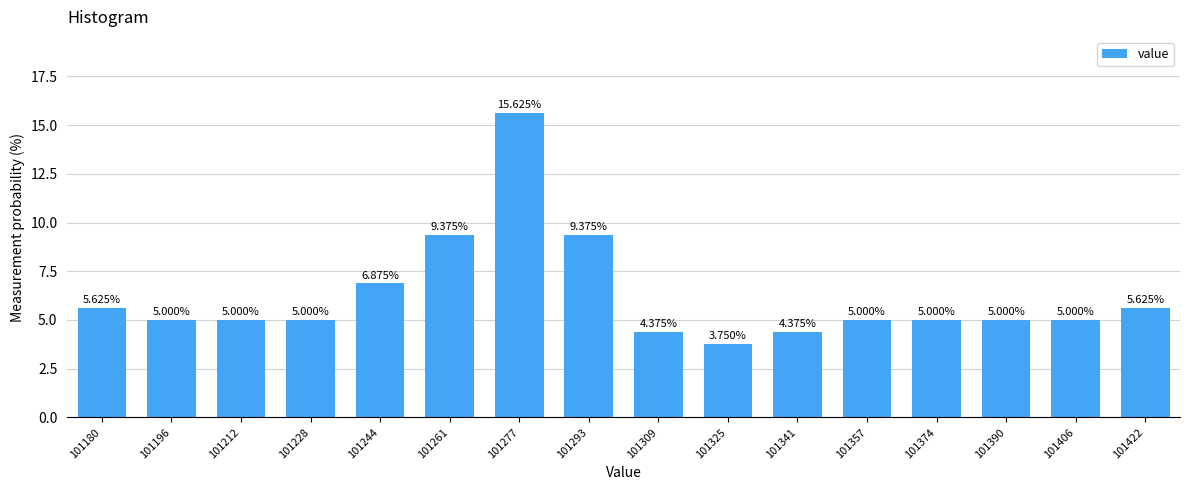

What is the ratio of the value at 101261 to the value at 101406?

1.9